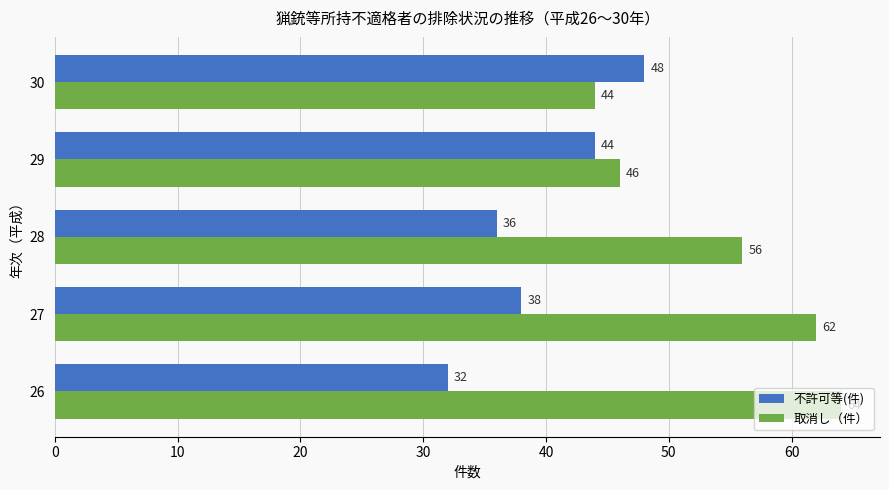

What is the sum of the 取消し（件） values at 27 and 30?

106